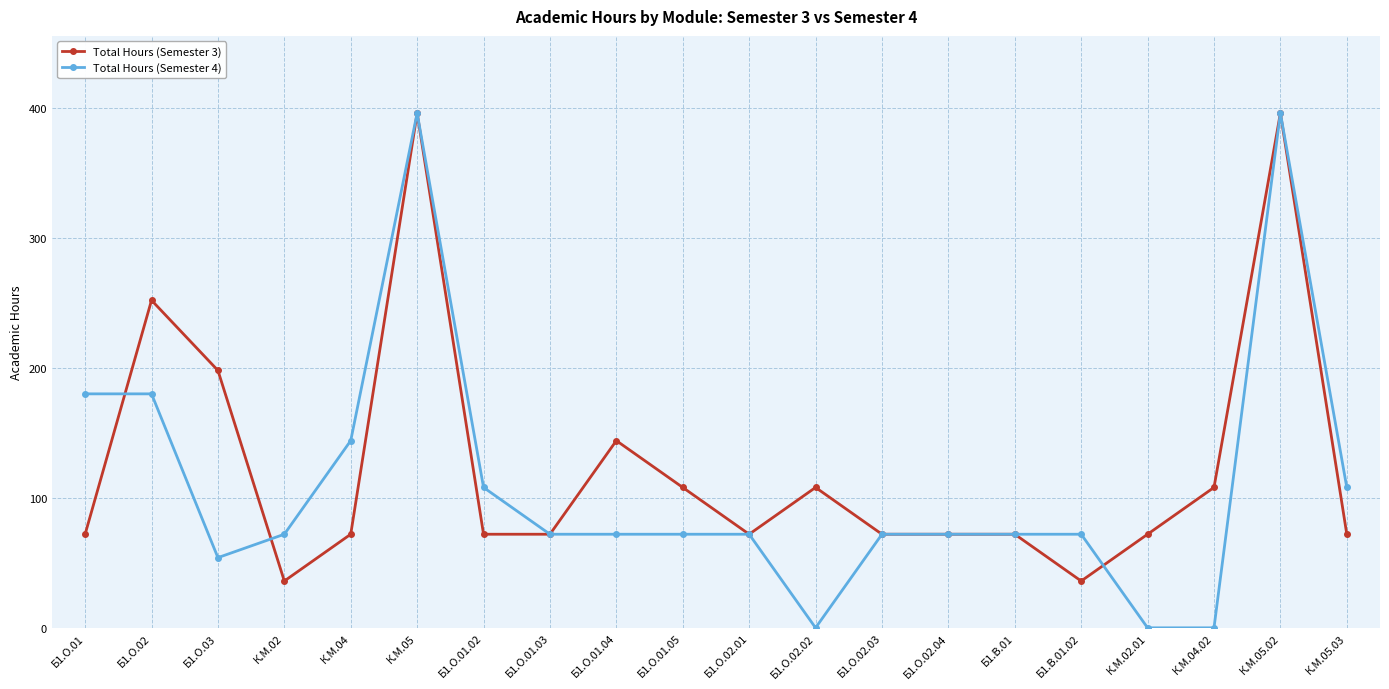

Is the value of Total Hours (Semester 4) at Б1.О.02.02 greater than the value of Total Hours (Semester 3) at К.М.05.03?

No